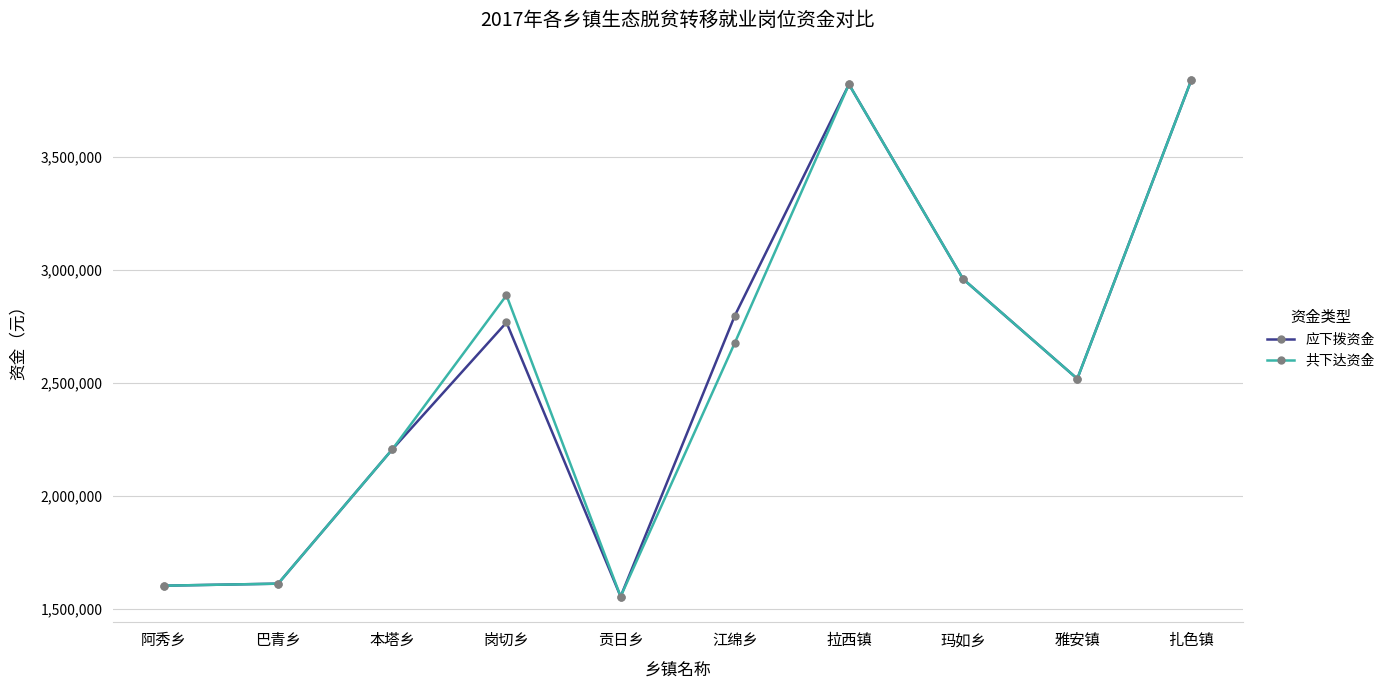

Between 岗切乡 and 拉西镇, which series saw the biggest shift?

应下拨资金